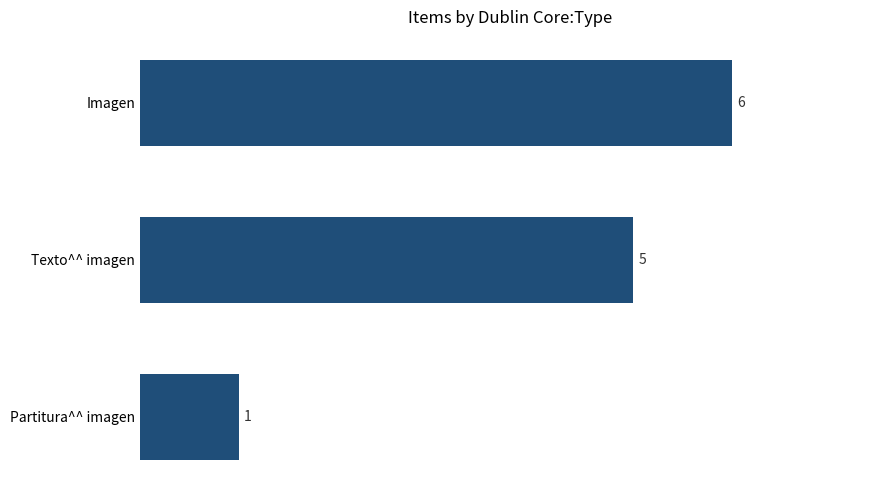

Between Imagen and Texto^^ imagen, which is larger?

Imagen